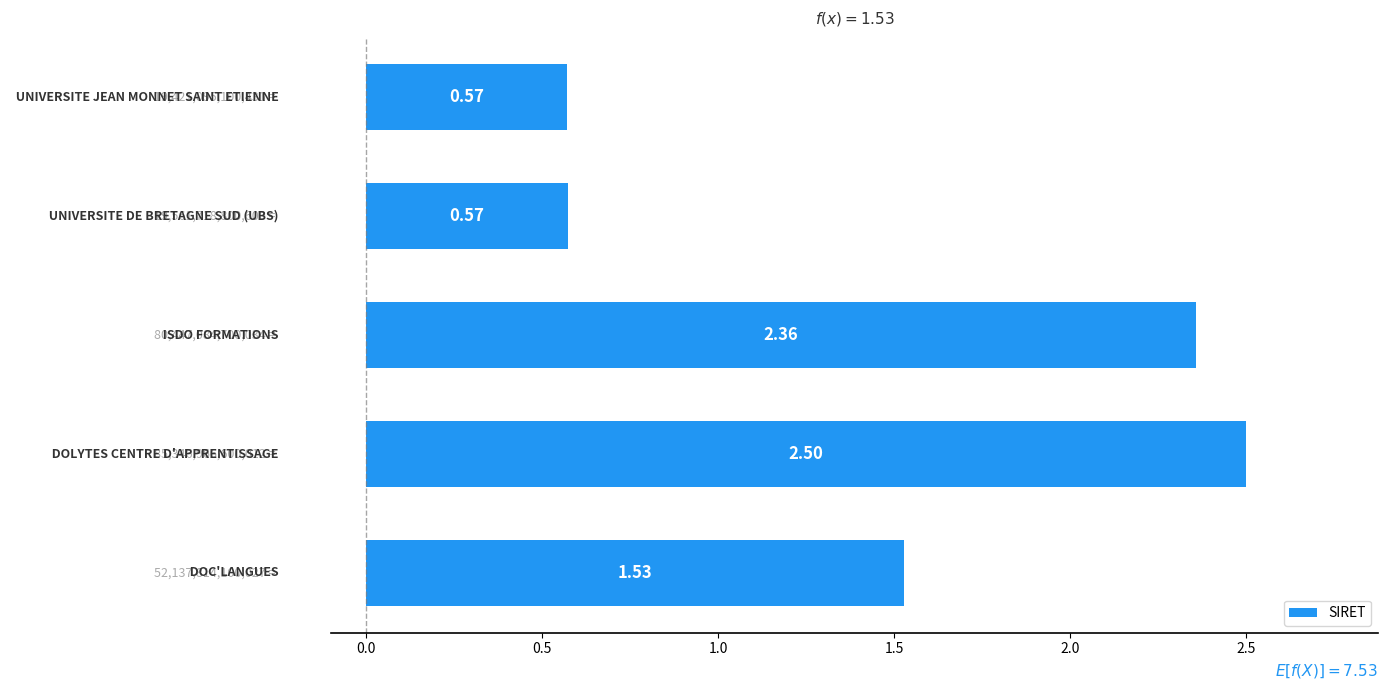

How many data points are less than 1?

2